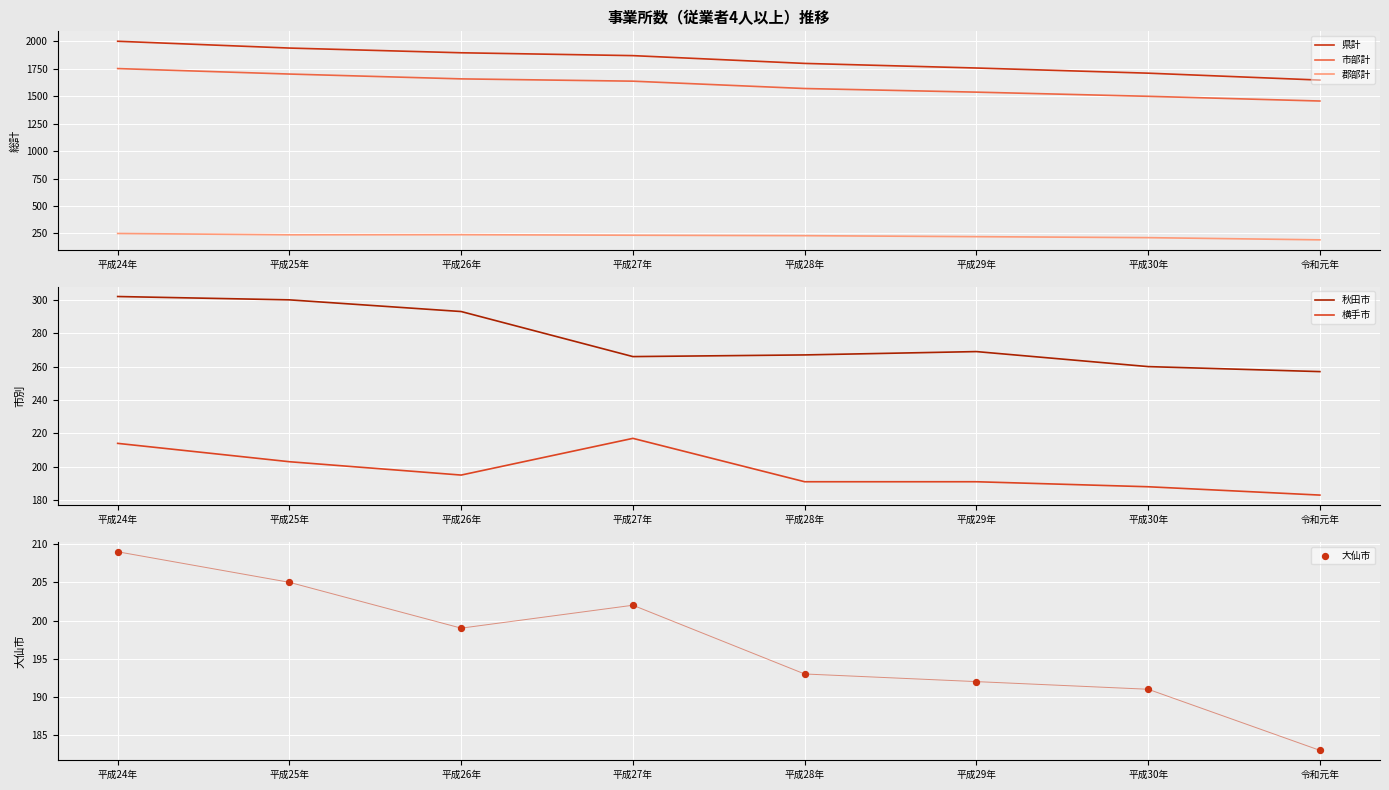

At how many categories does at least one series exceed 726?

8